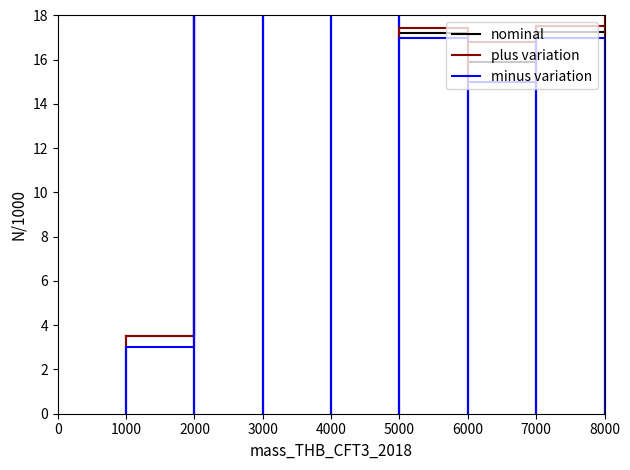

List the series in order of their overall mean, highest first.

plus variation, nominal, minus variation